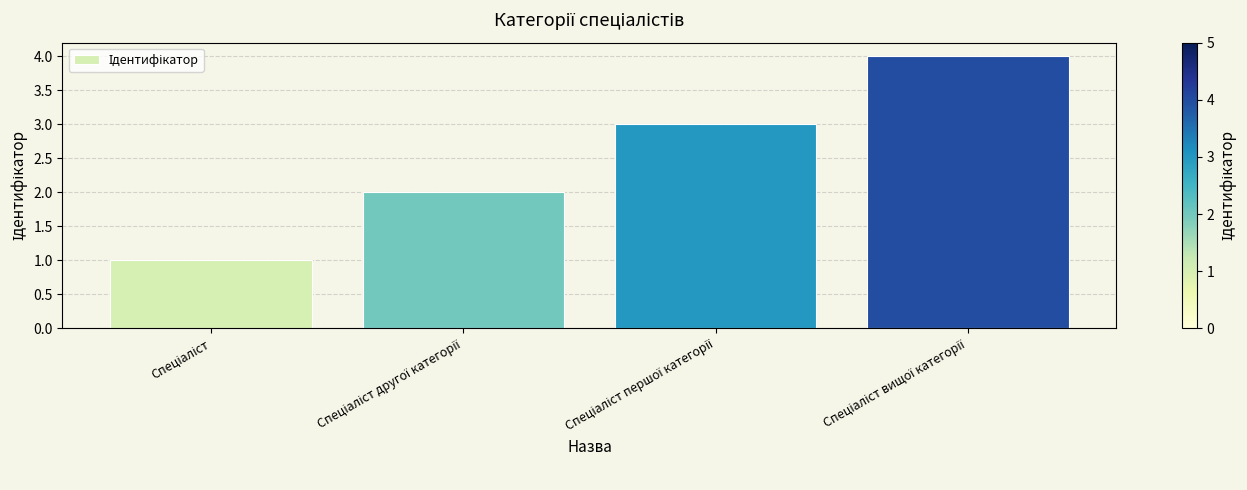

What is the difference between the maximum and minimum values?

3